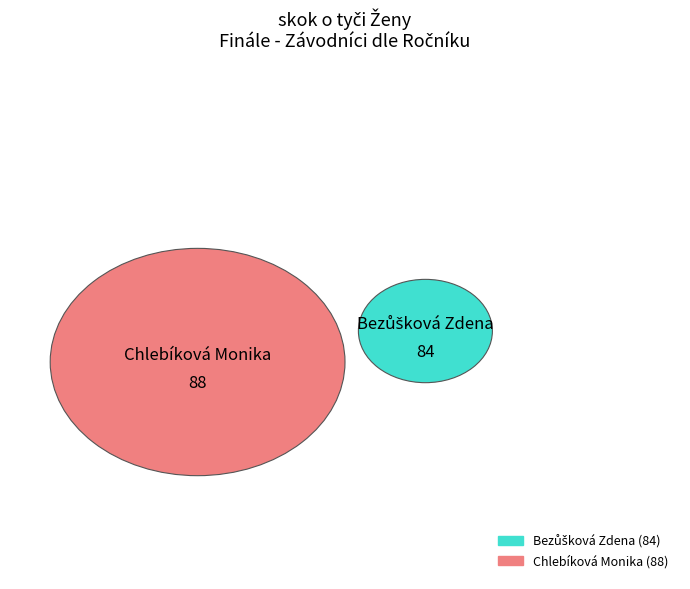

Is it true that Chlebíková Monika is 57% of the pie?

False